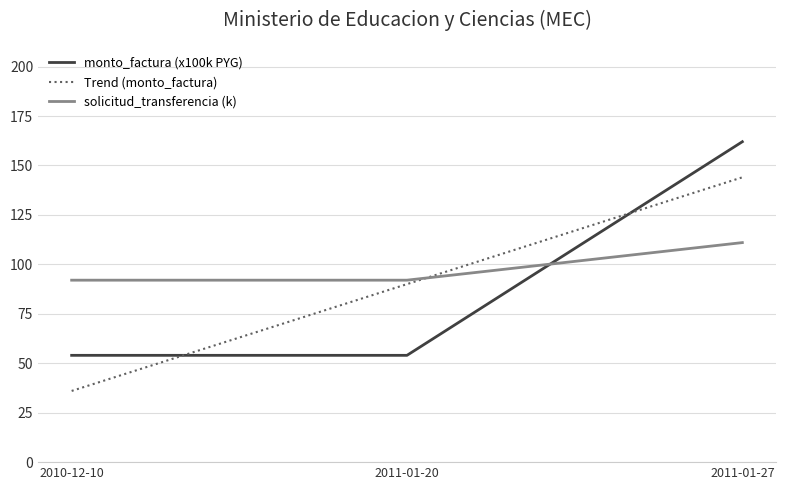

Reading right to left, list all the values displayed in this chart.

monto_factura (x100k PYG): 2011-01-27=162.0	2011-01-20=54.0	2010-12-10=54.0
Trend (monto_factura): 2011-01-27=144.0	2011-01-20=90.0	2010-12-10=36.0
solicitud_transferencia (k): 2011-01-27=111.0	2011-01-20=92.0	2010-12-10=92.0